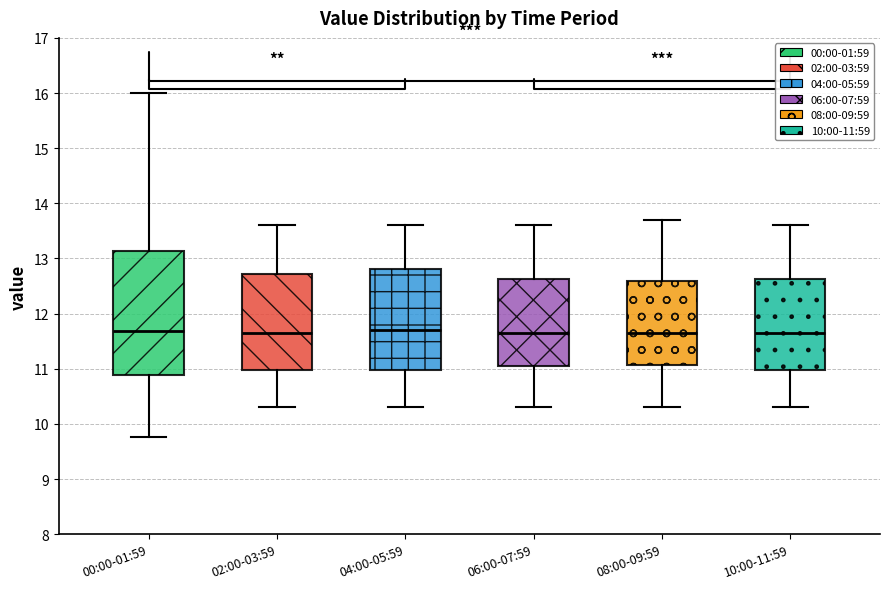

Which box is the tallest, from its lower edge to its upper edge?

00:00-01:59